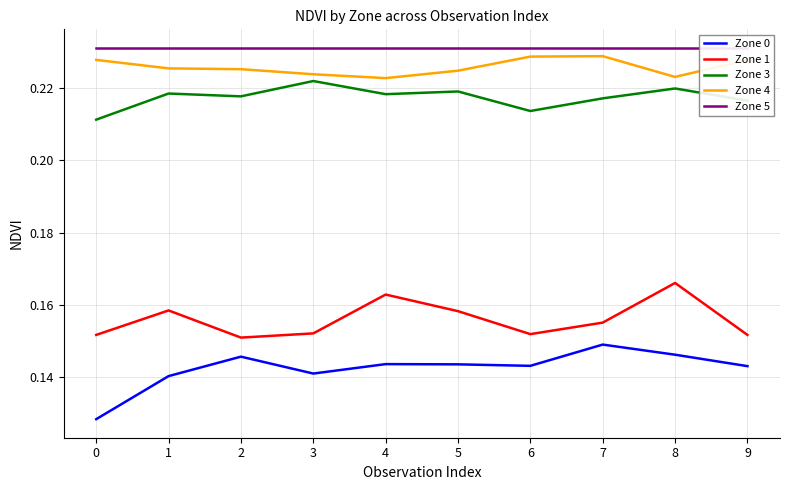

Is the value of Zone 5 at 4 greater than the value of Zone 4 at 0?

Yes